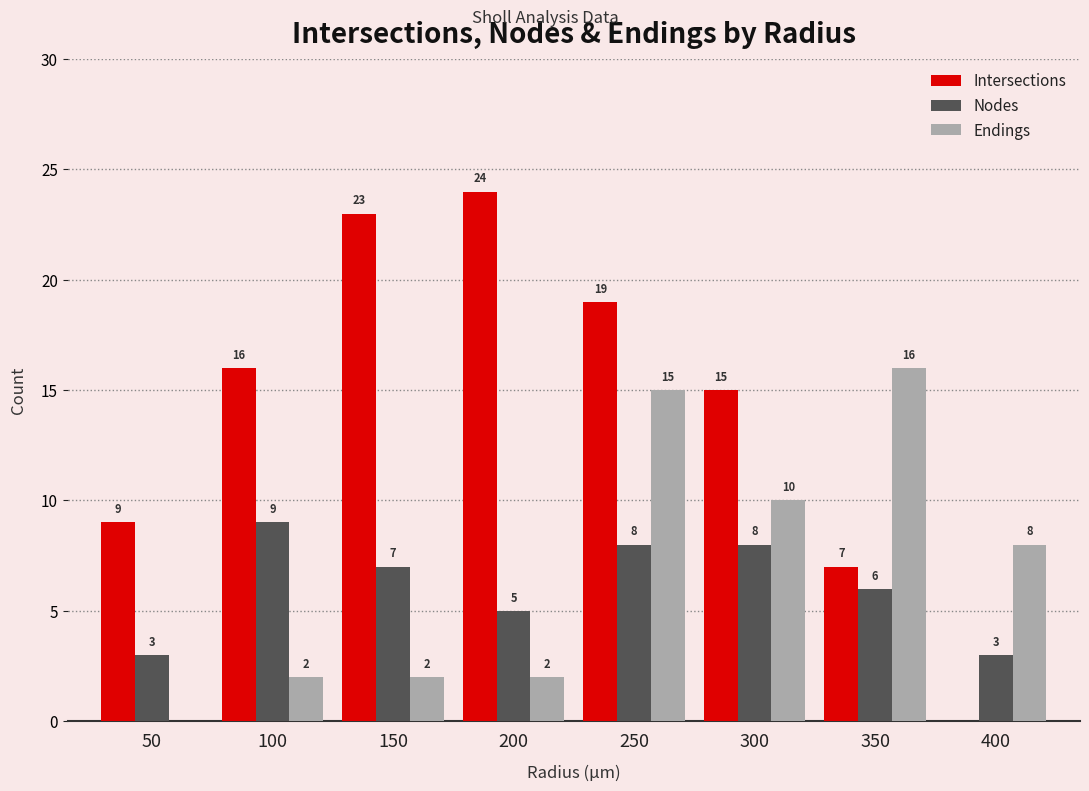

Between 50 and 200, which series saw the biggest shift?

Intersections